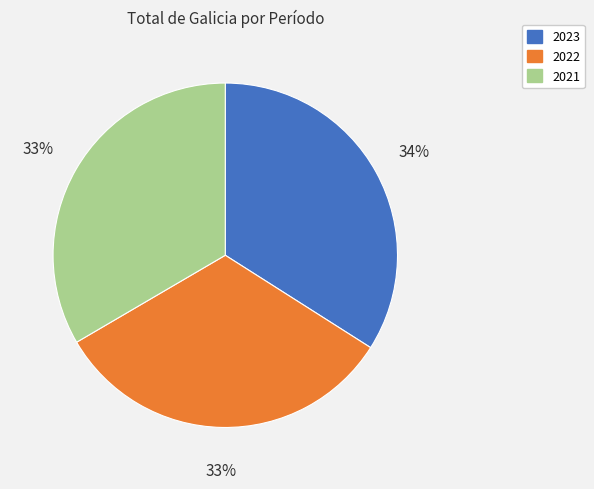

To the nearest percent, what percentage of the pie is 2021?

33%